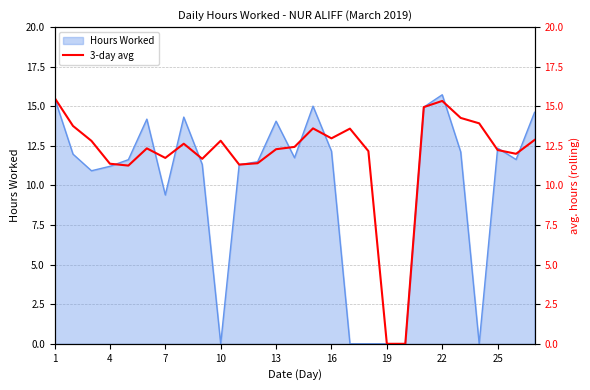

What is the highest value of the Hours Worked series?

15.7